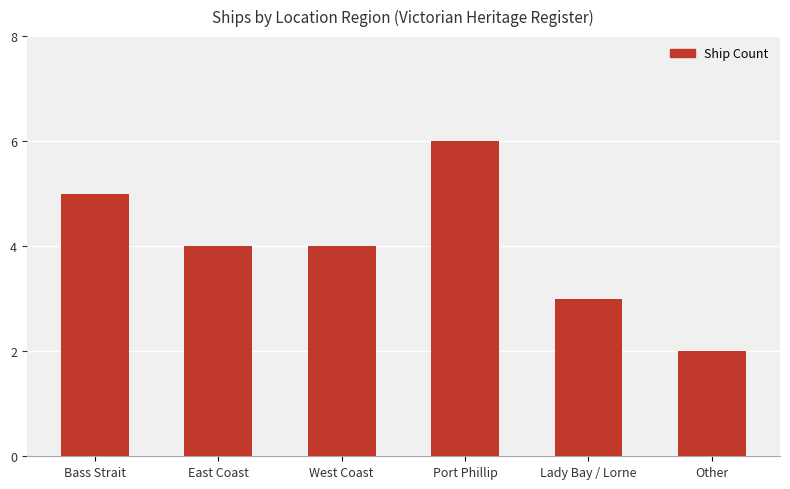

What position from the right is West Coast?

4